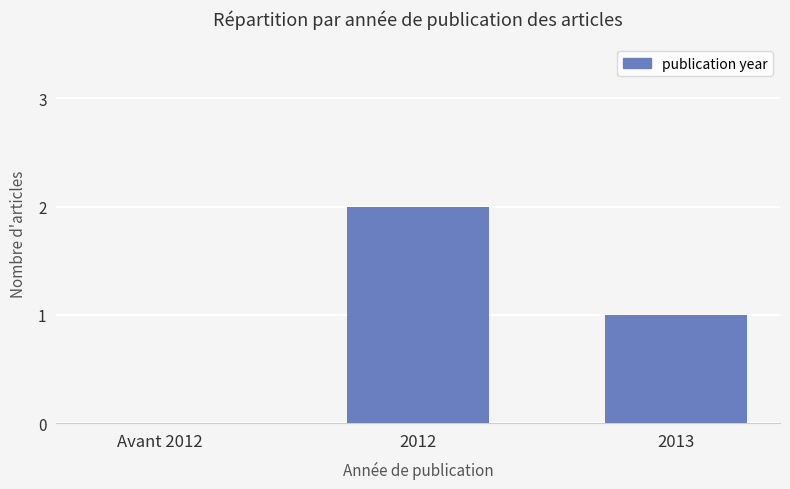

The value at 2012 is 3. True or false?

False